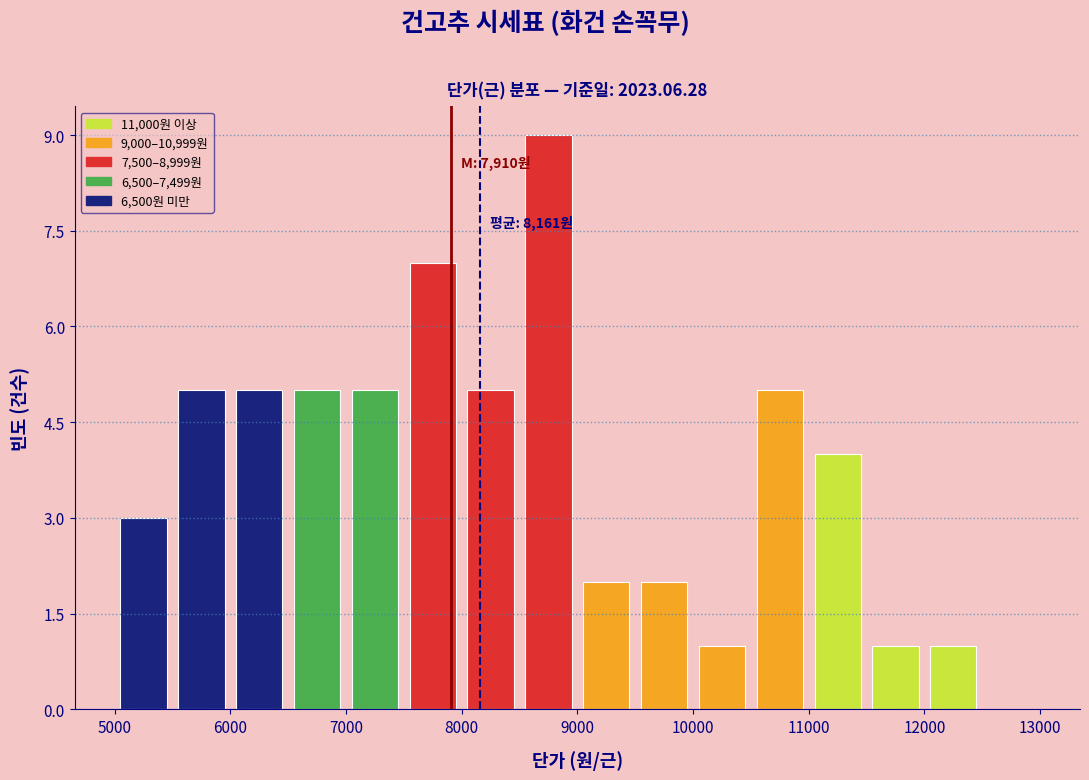

Which range on the x-axis has the tallest bar?

8500 to 9000